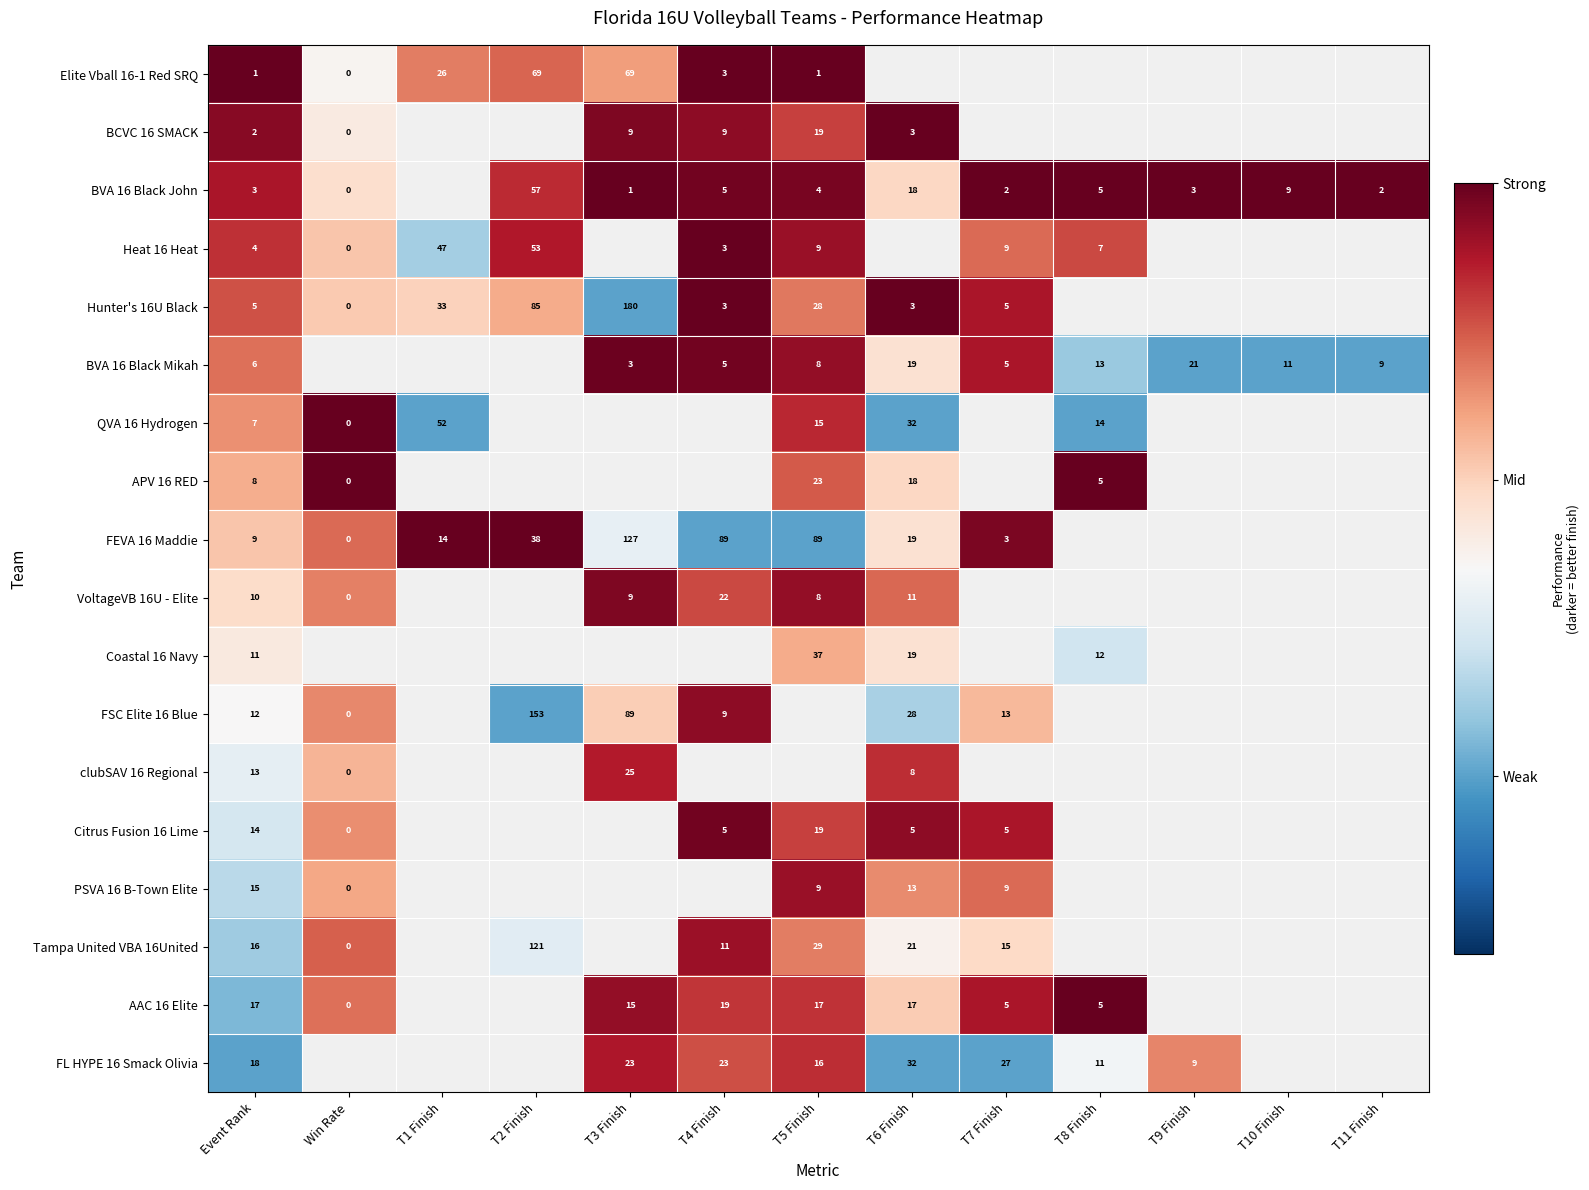

What is the difference between the VoltageVB 16U - Elite values at T6 Finish and T5 Finish?

3